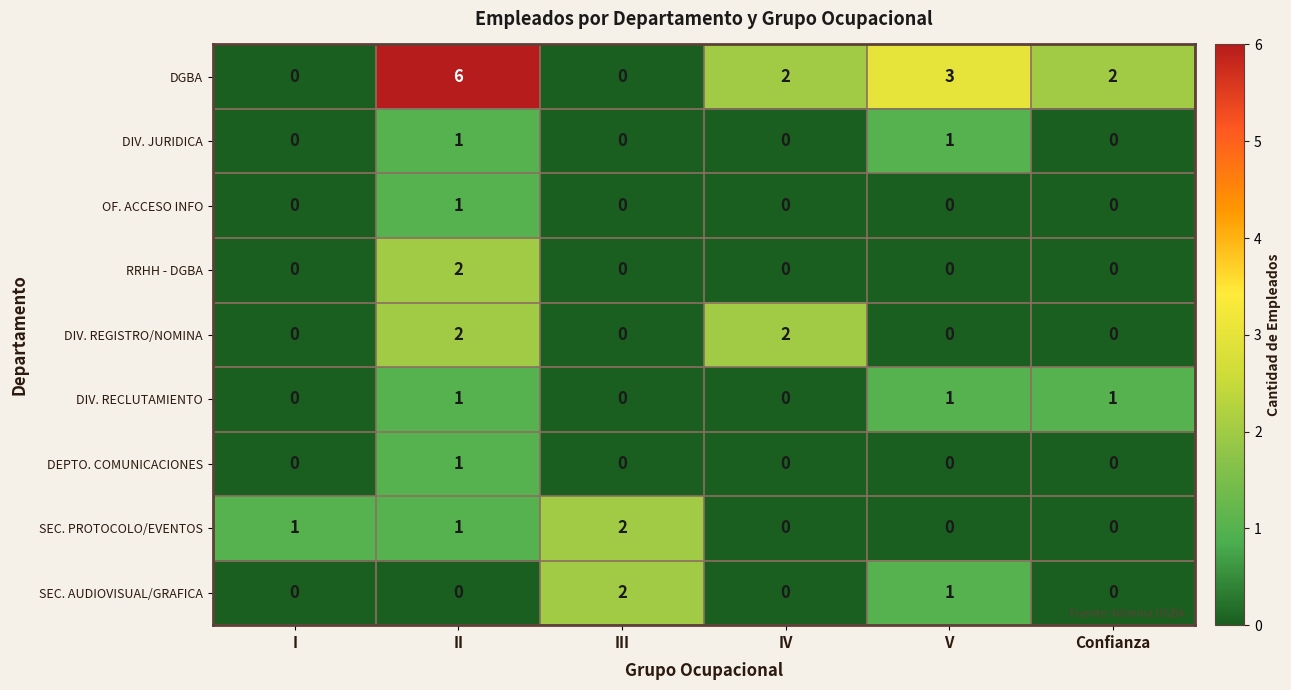

The DEPTO. COMUNICACIONES series shows 1 at II. True or false?

True